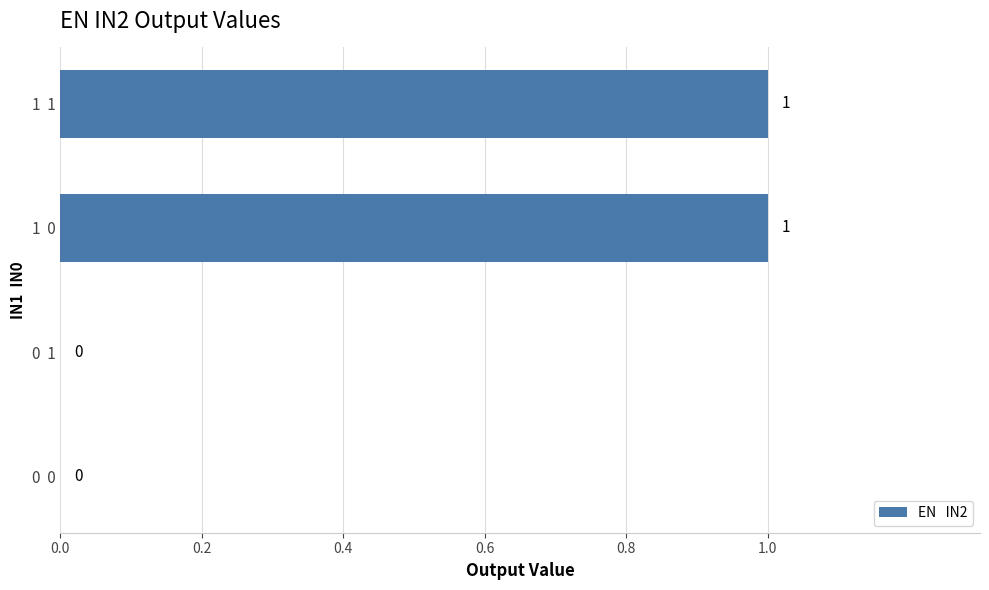

How many categories are shown in the chart?

4